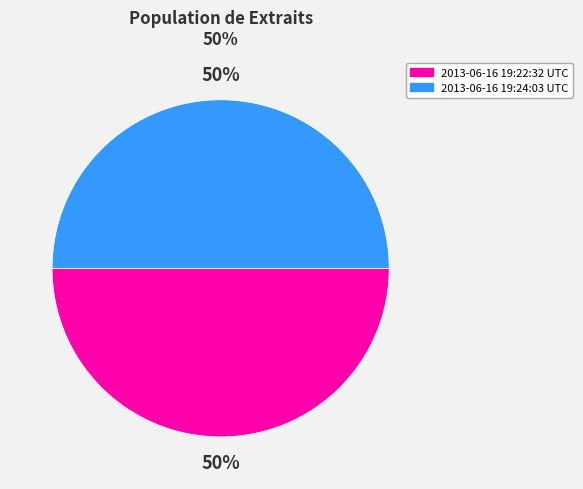

True or false: 2013-06-16 19:24:03 UTC accounts for 65% of the total.

False